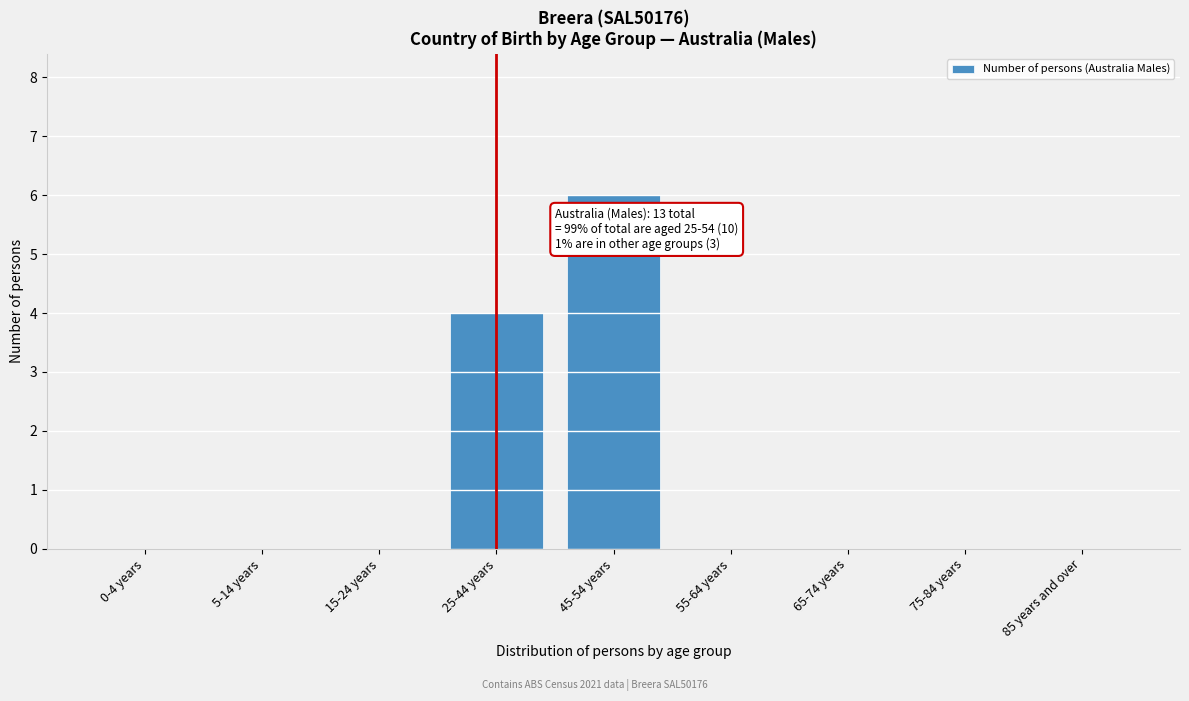

Reading left to right, extract all data points from this chart.

0-4 years=0	5-14 years=0	15-24 years=0	25-44 years=4	45-54 years=6	55-64 years=0	65-74 years=0	75-84 years=0	85 years and over=0